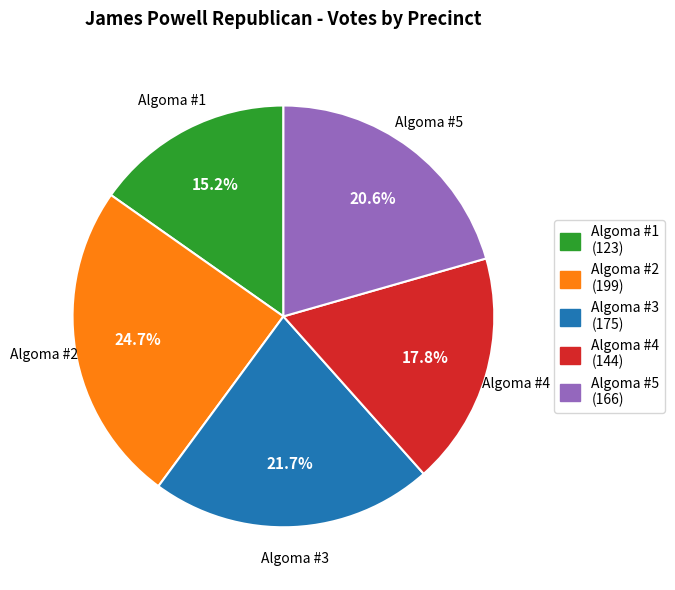

Count the number of slices in the pie.

5